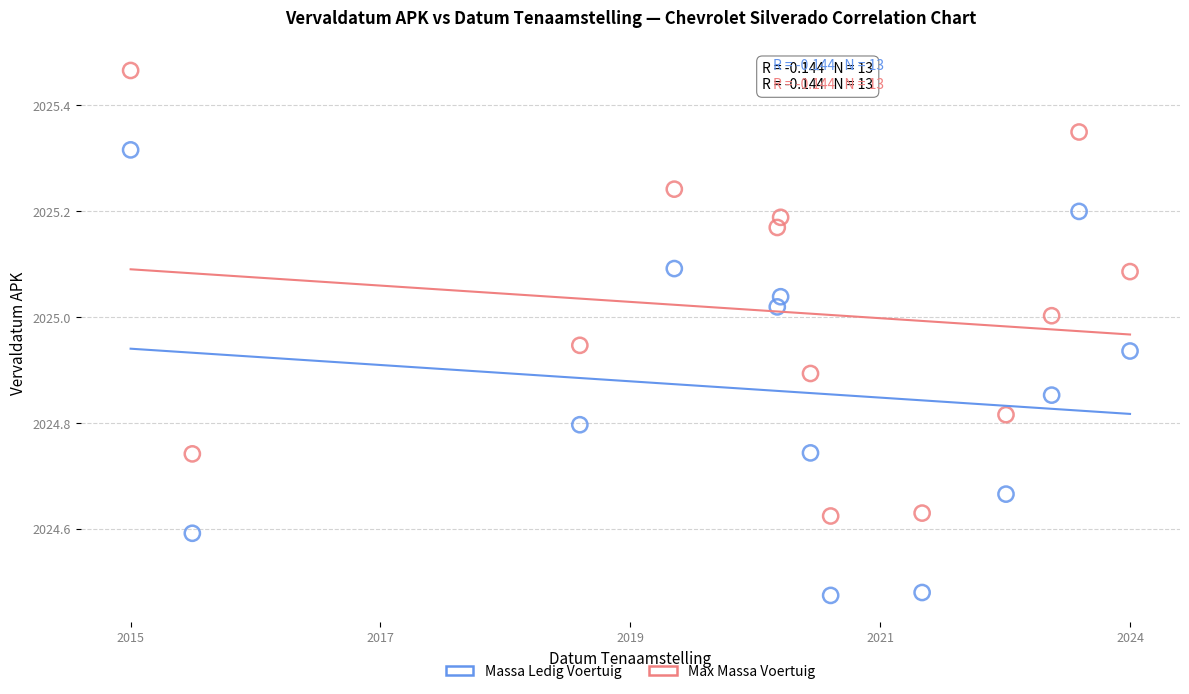

Across all data points, what is the range of Y values (max minus min)?

1.0